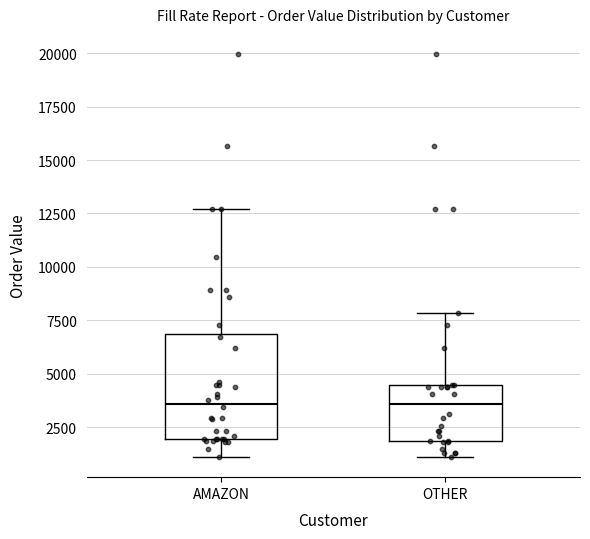

Comparing the boxes themselves (not the whiskers), which one is the tallest?

AMAZON